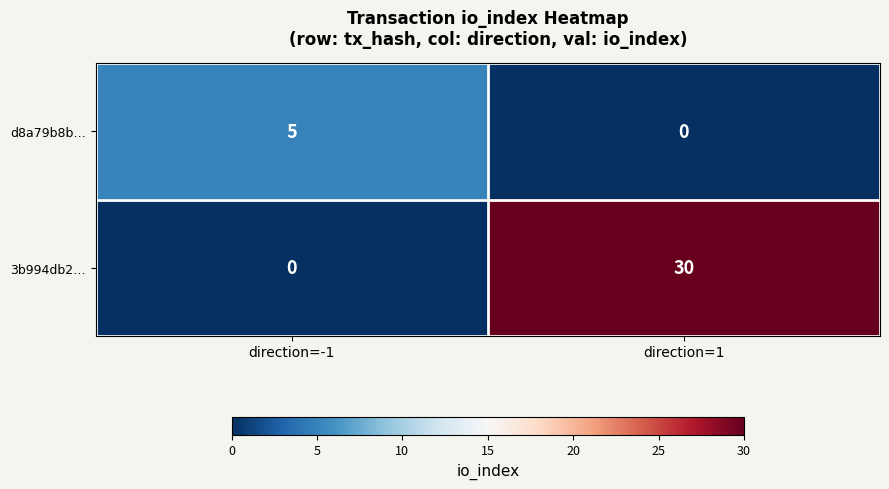

Reading left to right, extract all data points from this chart.

d8a79b8b…: 5	0
3b994db2…: 0	30